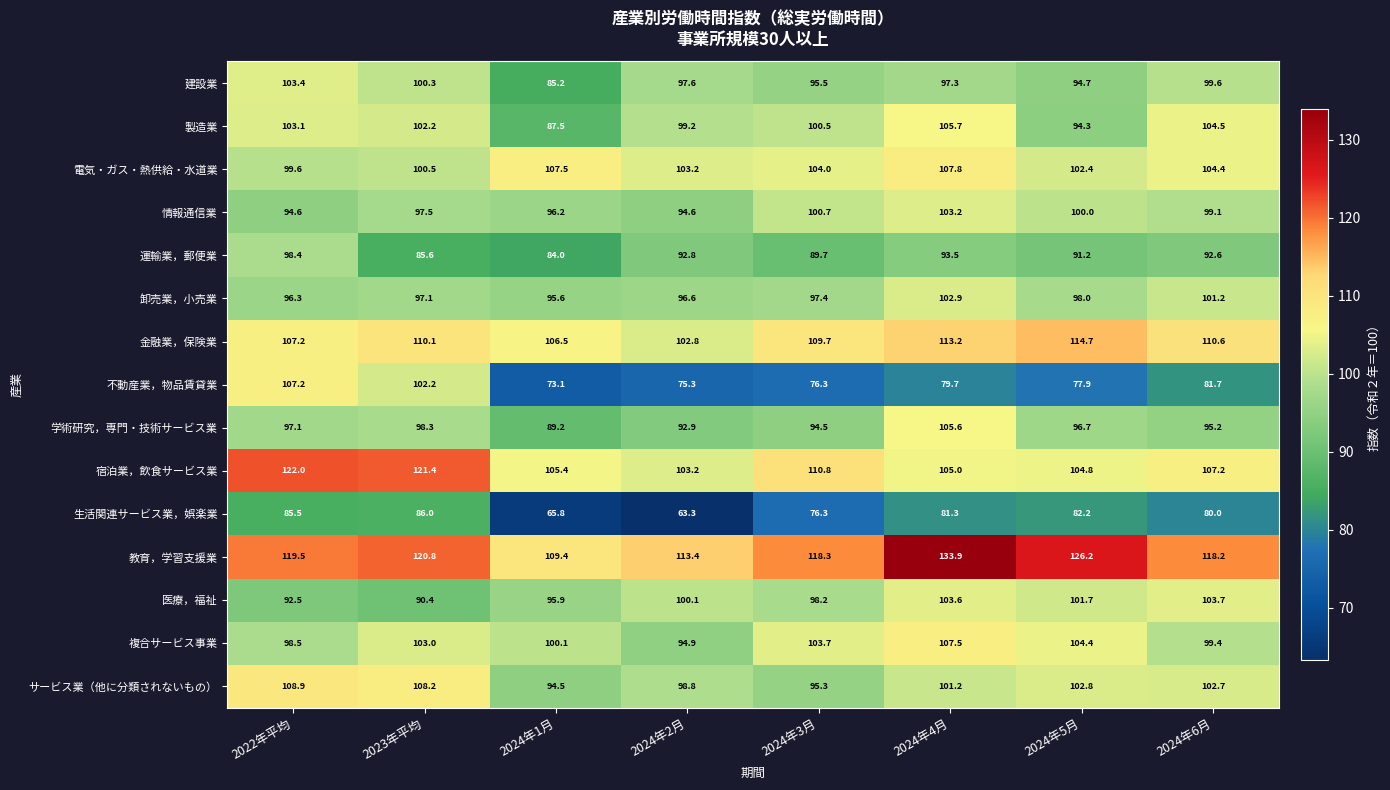

At which label does 宿泊業，飲食サービス業 first exceed 107?

2022年平均